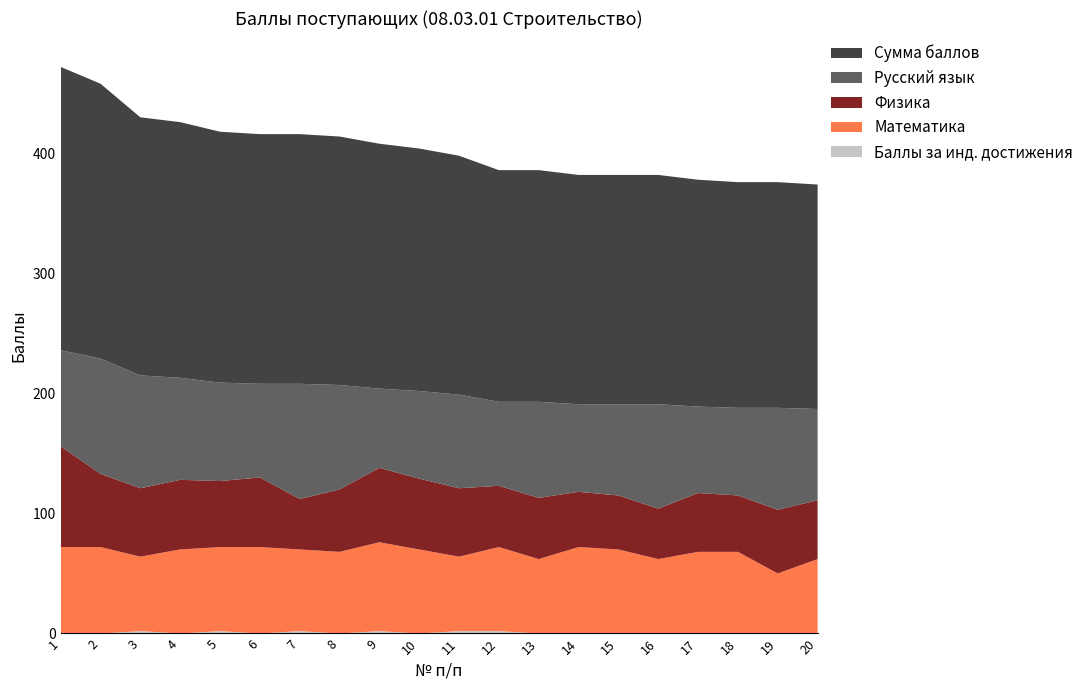

Reading right to left, extract all data points from this chart.

Сумма баллов: 20=187	19=188	18=188	17=189	16=191	15=191	14=191	13=193	12=193	11=199	10=202	9=204	8=207	7=208	6=208	5=209	4=213	3=215	2=229	1=236
Русский язык: 20=76	19=85	18=73	17=72	16=87	15=76	14=73	13=80	12=70	11=78	10=73	9=66	8=87	7=96	6=78	5=82	4=85	3=94	2=96	1=80
Физика: 20=49	19=53	18=47	17=49	16=42	15=45	14=46	13=51	12=51	11=57	10=59	9=62	8=52	7=42	6=58	5=55	4=58	3=57	2=61	1=84
Математика: 20=62	19=50	18=68	17=68	16=62	15=70	14=72	13=62	12=70	11=62	10=70	9=74	8=68	7=68	6=72	5=70	4=70	3=62	2=72	1=72
Баллы за инд. достижения: 20=0	19=0	18=0	17=0	16=0	15=0	14=0	13=0	12=2	11=2	10=0	9=2	8=0	7=2	6=0	5=2	4=0	3=2	2=0	1=0